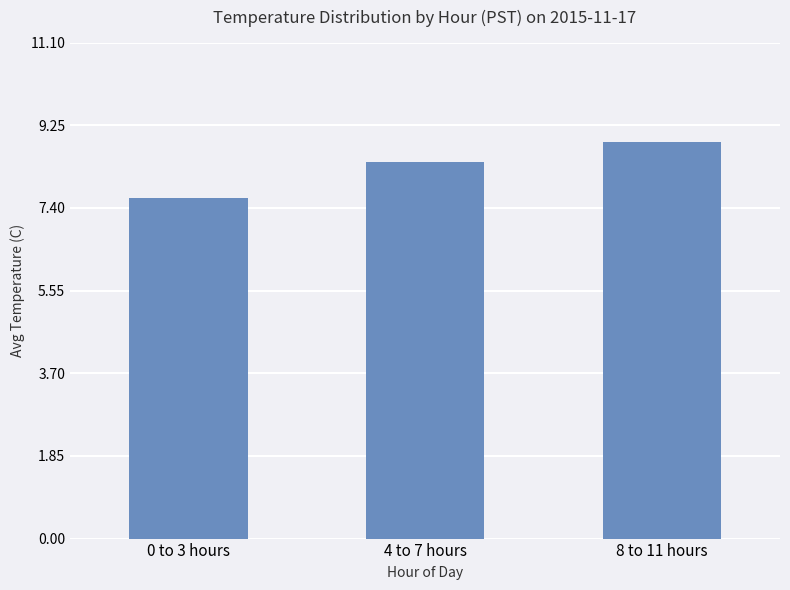

What is the label of the 2nd bar from the left?

4 to 7 hours